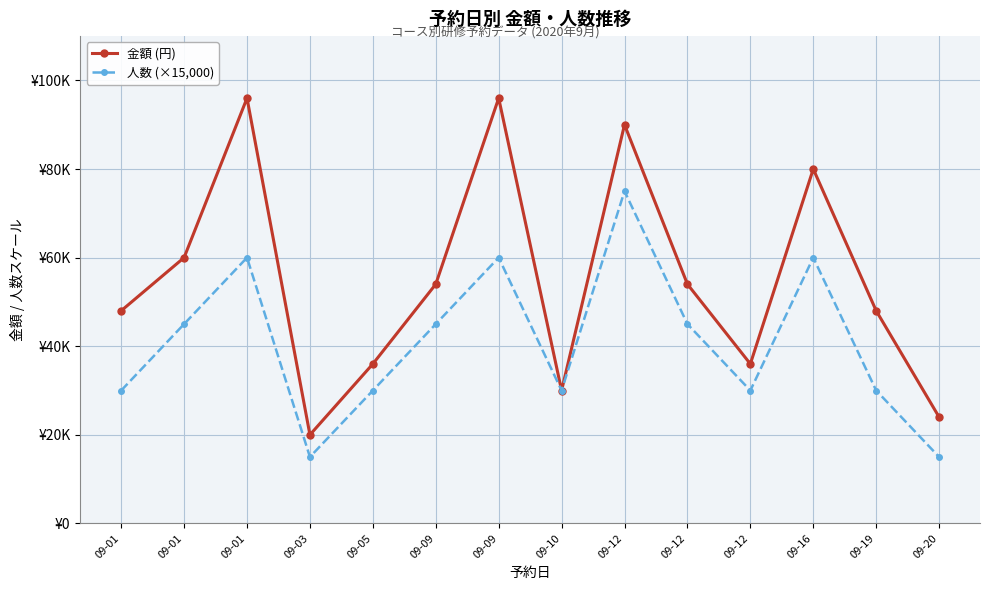

What are all the series names shown in the legend?

金額 (円), 人数 (×15,000)